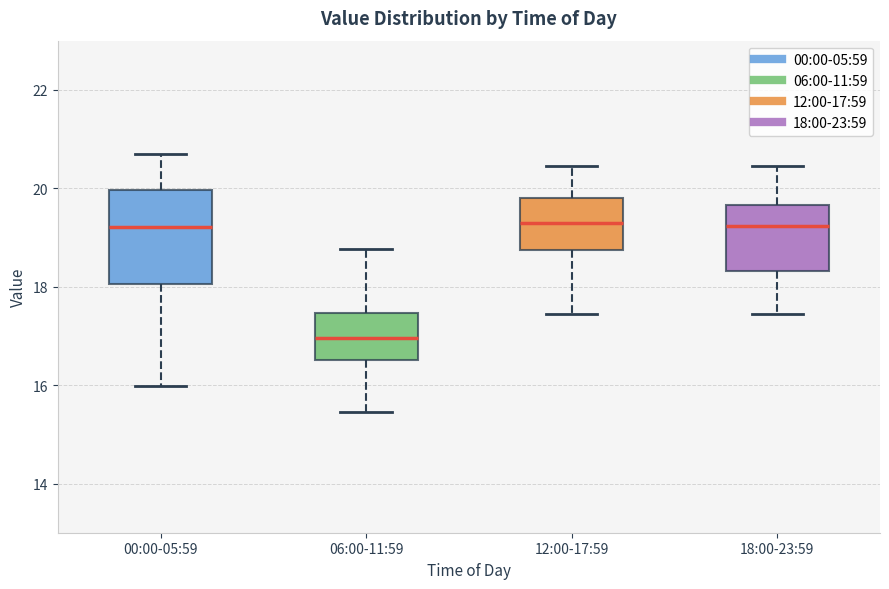

Which box's median line is the lowest?

06:00-11:59